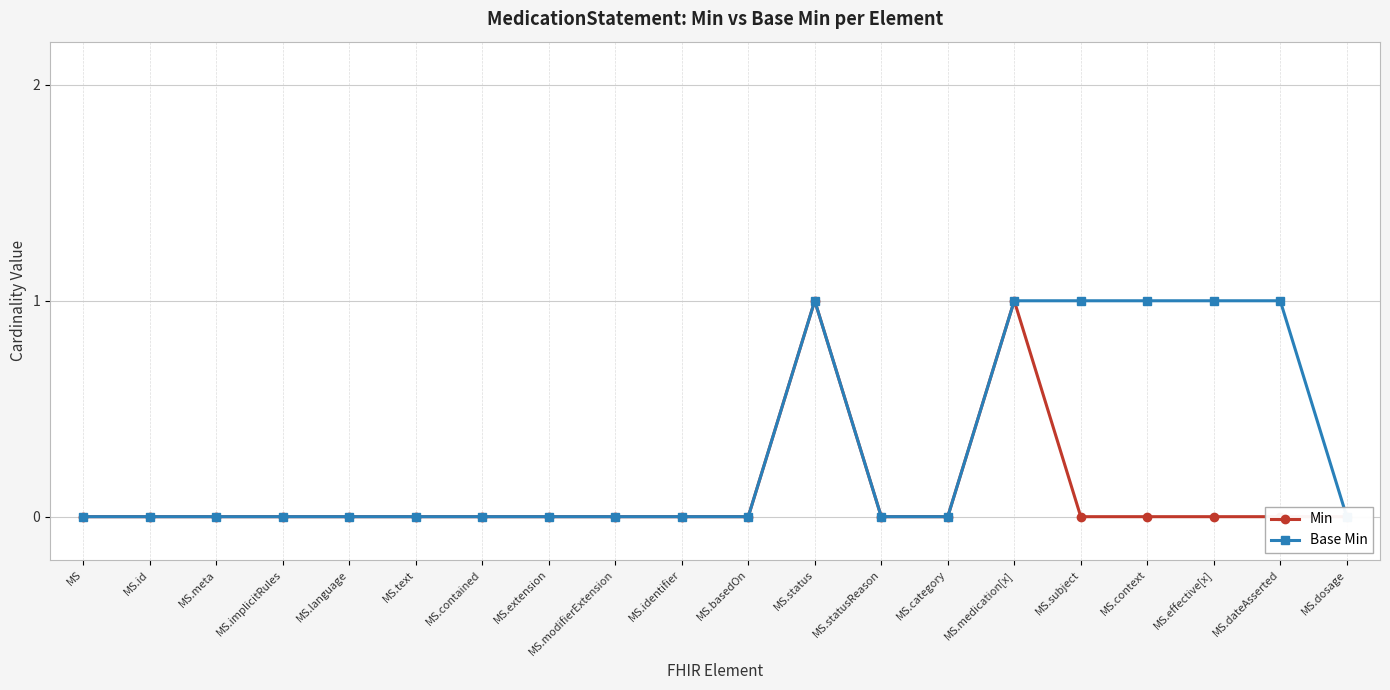

Which has a higher value, MS.text or MS.subject?

MS.text